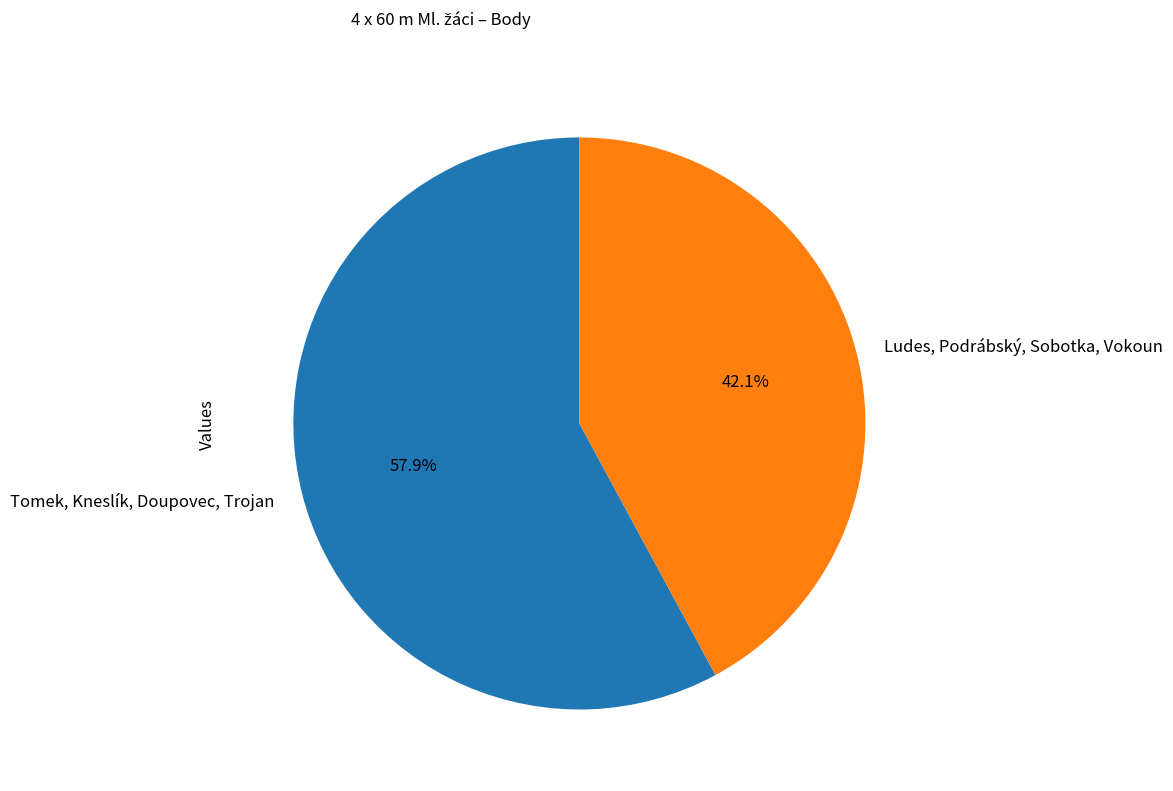

True or false: Ludes, Podrábský, Sobotka, Vokoun accounts for 42% of the total.

True